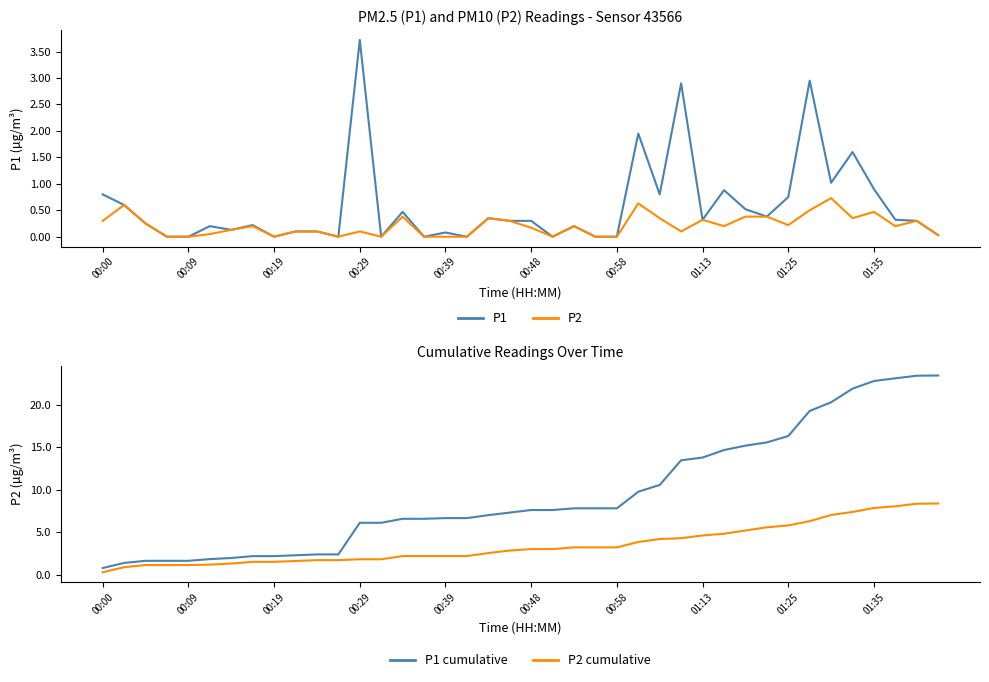

Does the chart display data point markers on the line(s)?

No